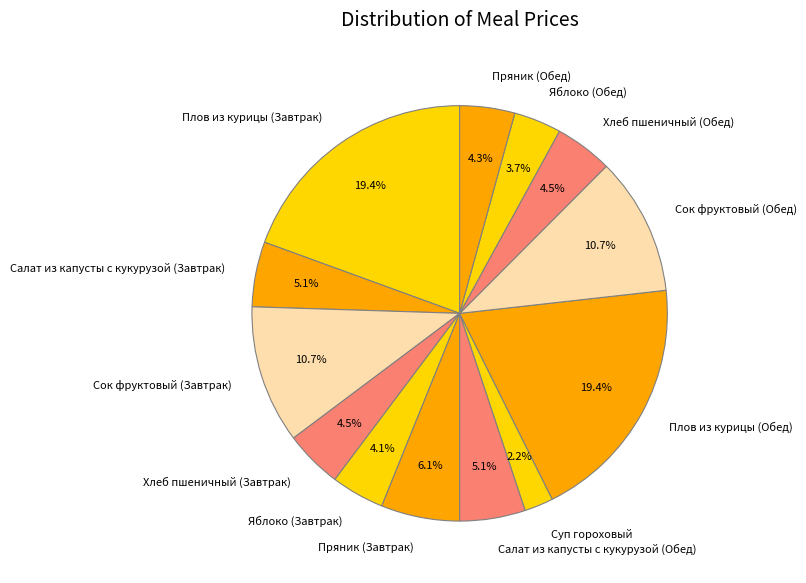

What percentage is NOT represented by Плов из курицы (Обед)?

80.6%